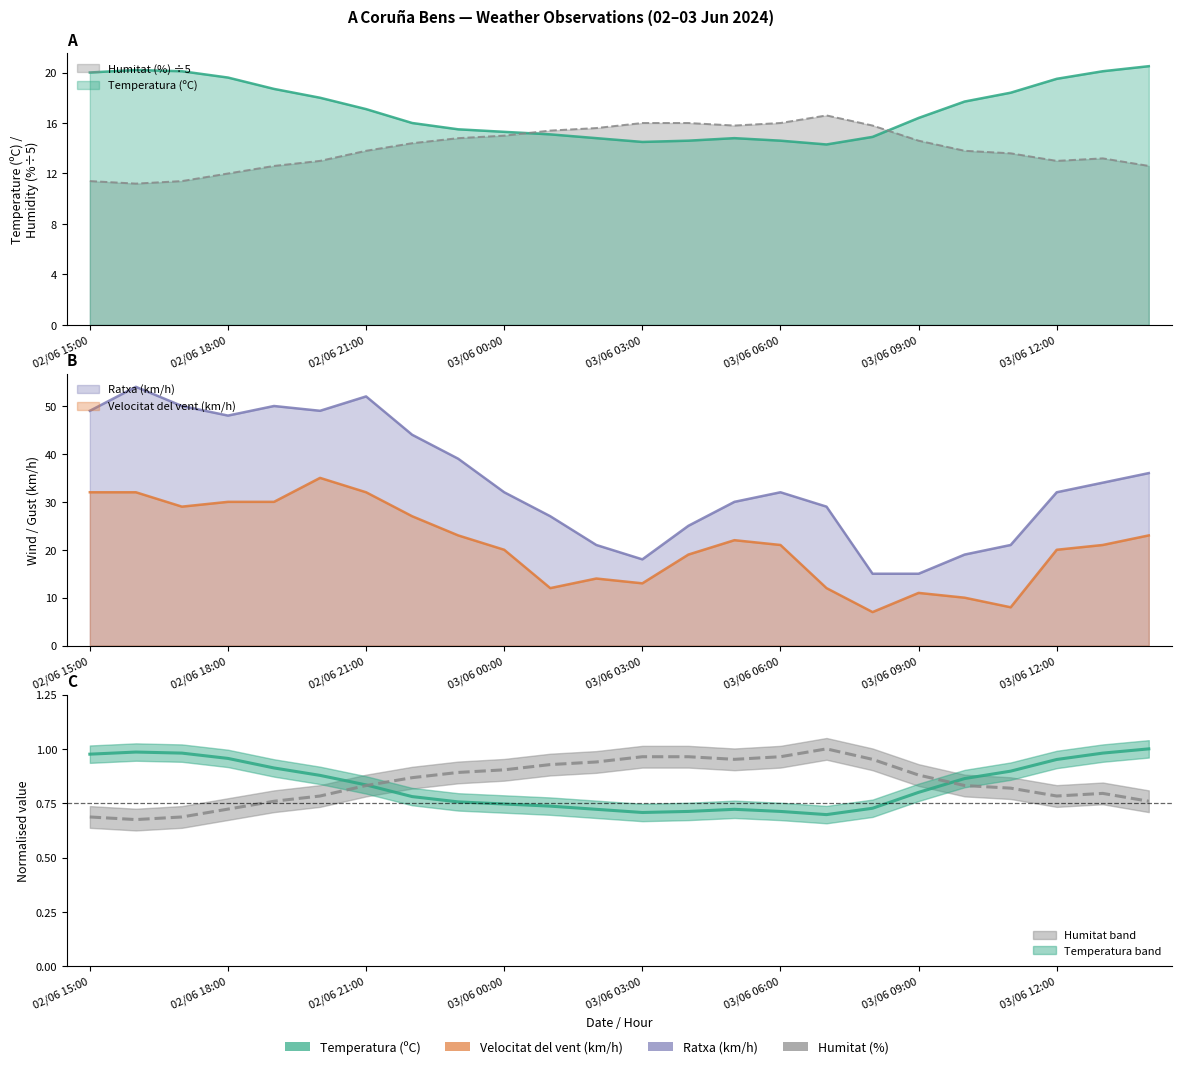

At which label is Humitat (%) closest to 13?

02/06 20:00